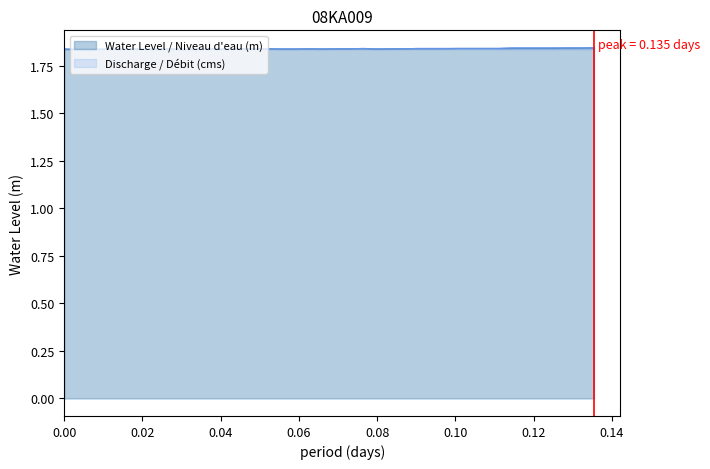

What are all the series names shown in the legend?

Water Level / Niveau d'eau (m), Discharge / Débit (cms)